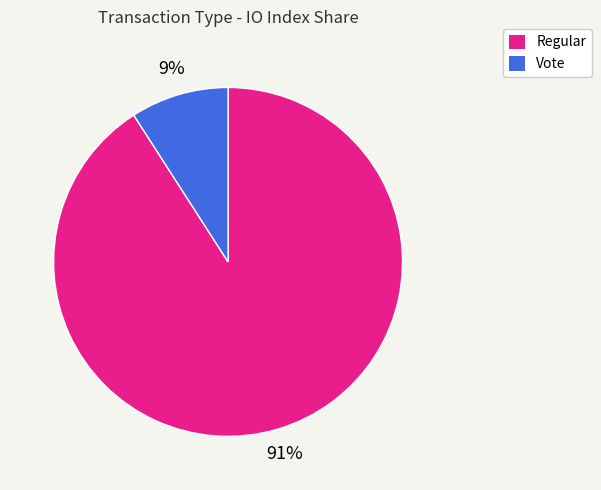

Which slice is the largest?

Regular